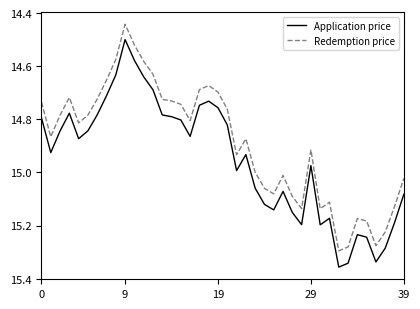

In Application price, how many points are lower than both neighbors (excluding endpoints)?

8